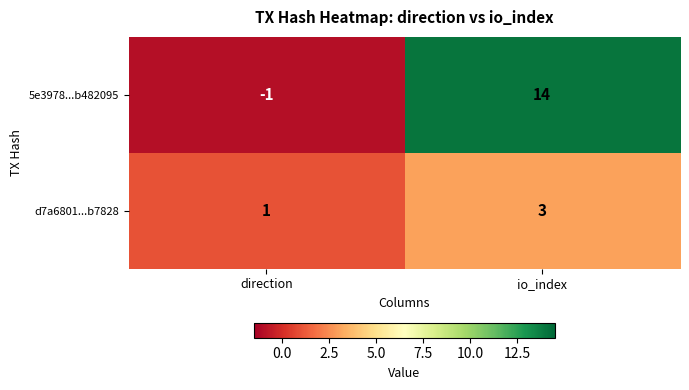

At io_index, list the series in order from largest to smallest.

5e3978...b482095, d7a6801...b7828